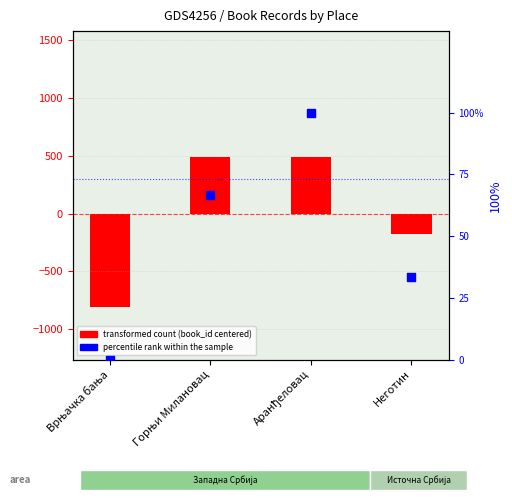

At which category is the sum across all series the highest?

Аранђеловац